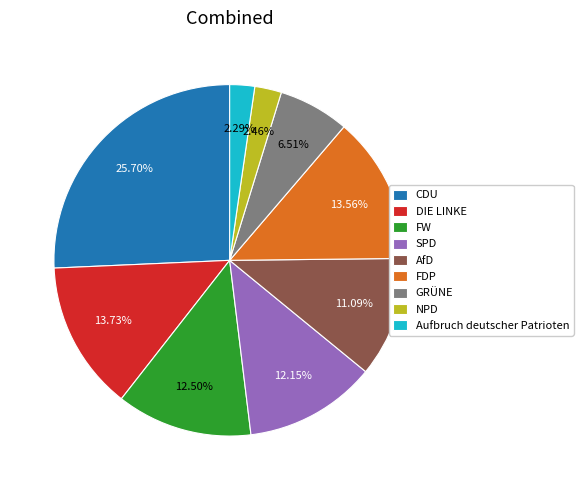

Does Aufbruch deutscher Patrioten represent more than half of the total?

No